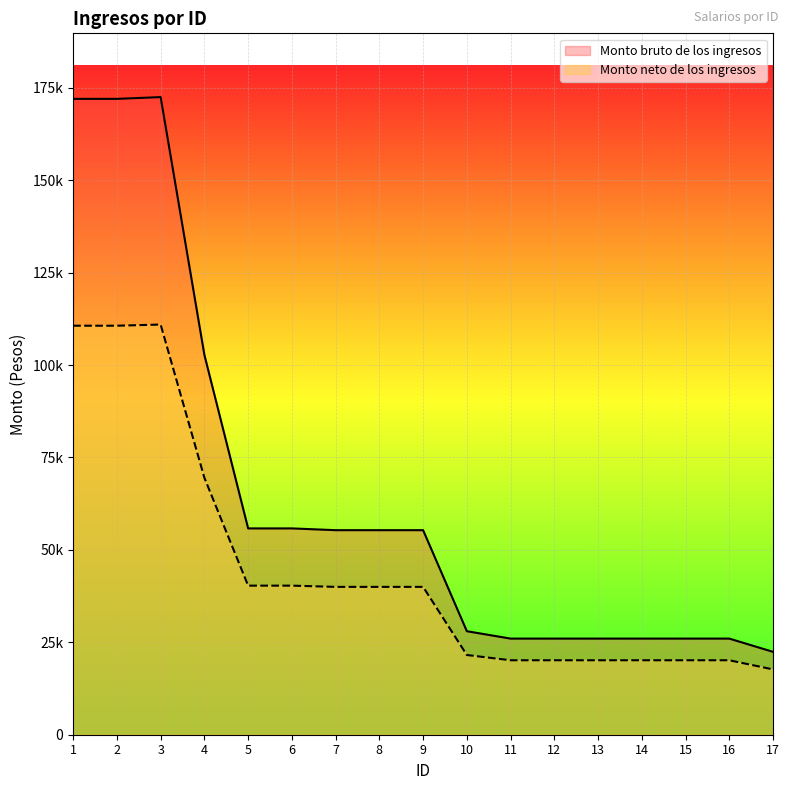

Rank the series by their maximum value, from highest to lowest.

Monto bruto de los ingresos, Monto neto de los ingresos